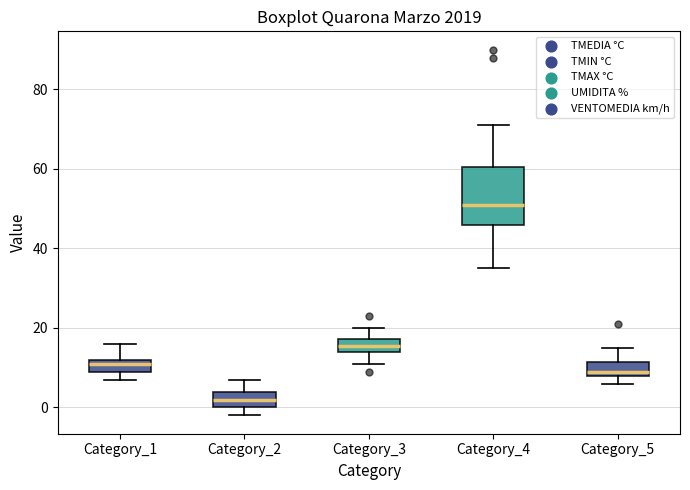

Comparing the boxes themselves (not the whiskers), which one is the tallest?

Category_4